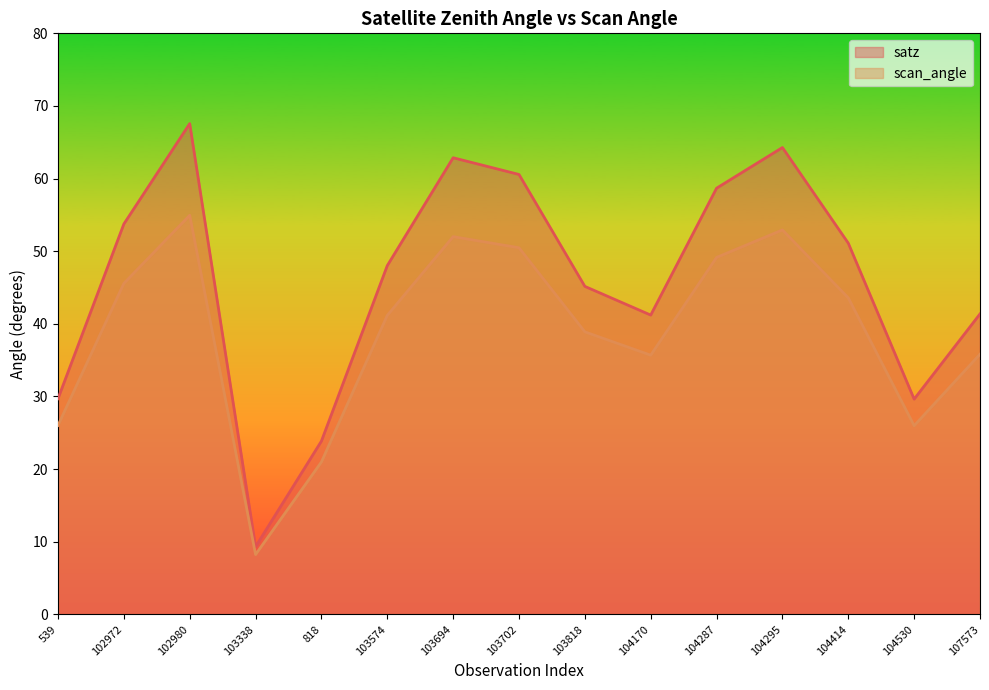

What is the label of the 7th point from the right?

103818